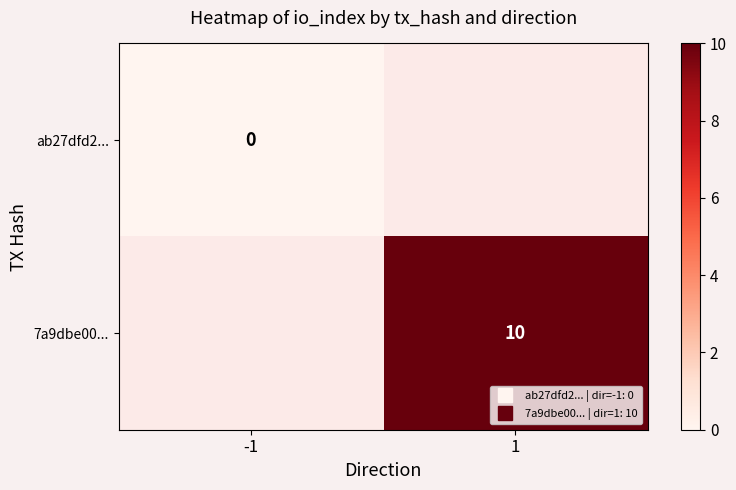

True or false: 7a9dbe00... has a value of 10.0 at 1.

True